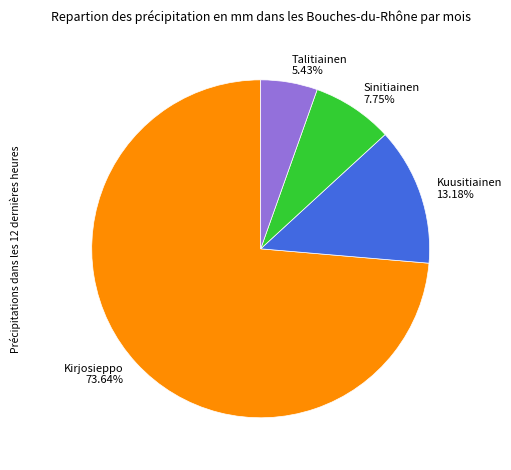

What is the majority slice?

Kirjosieppo